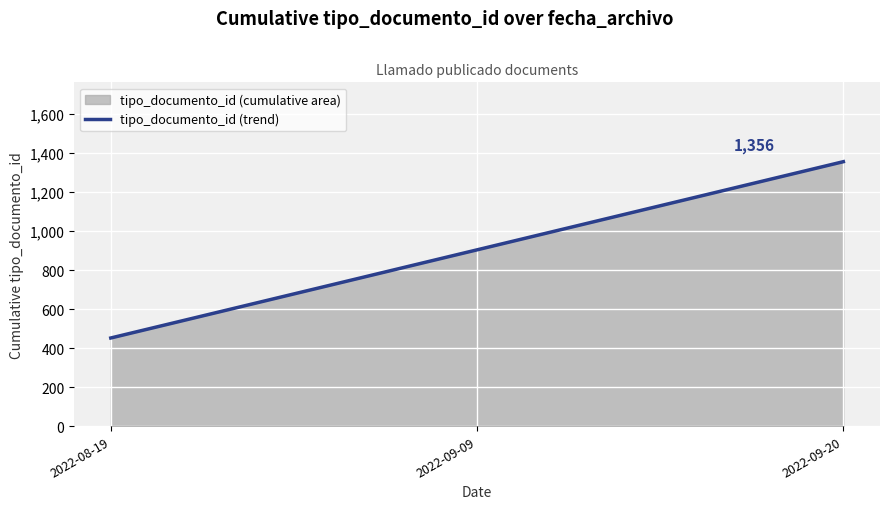

What is the ratio of the value at 2022-09-20 to the value at 2022-09-09?

1.5